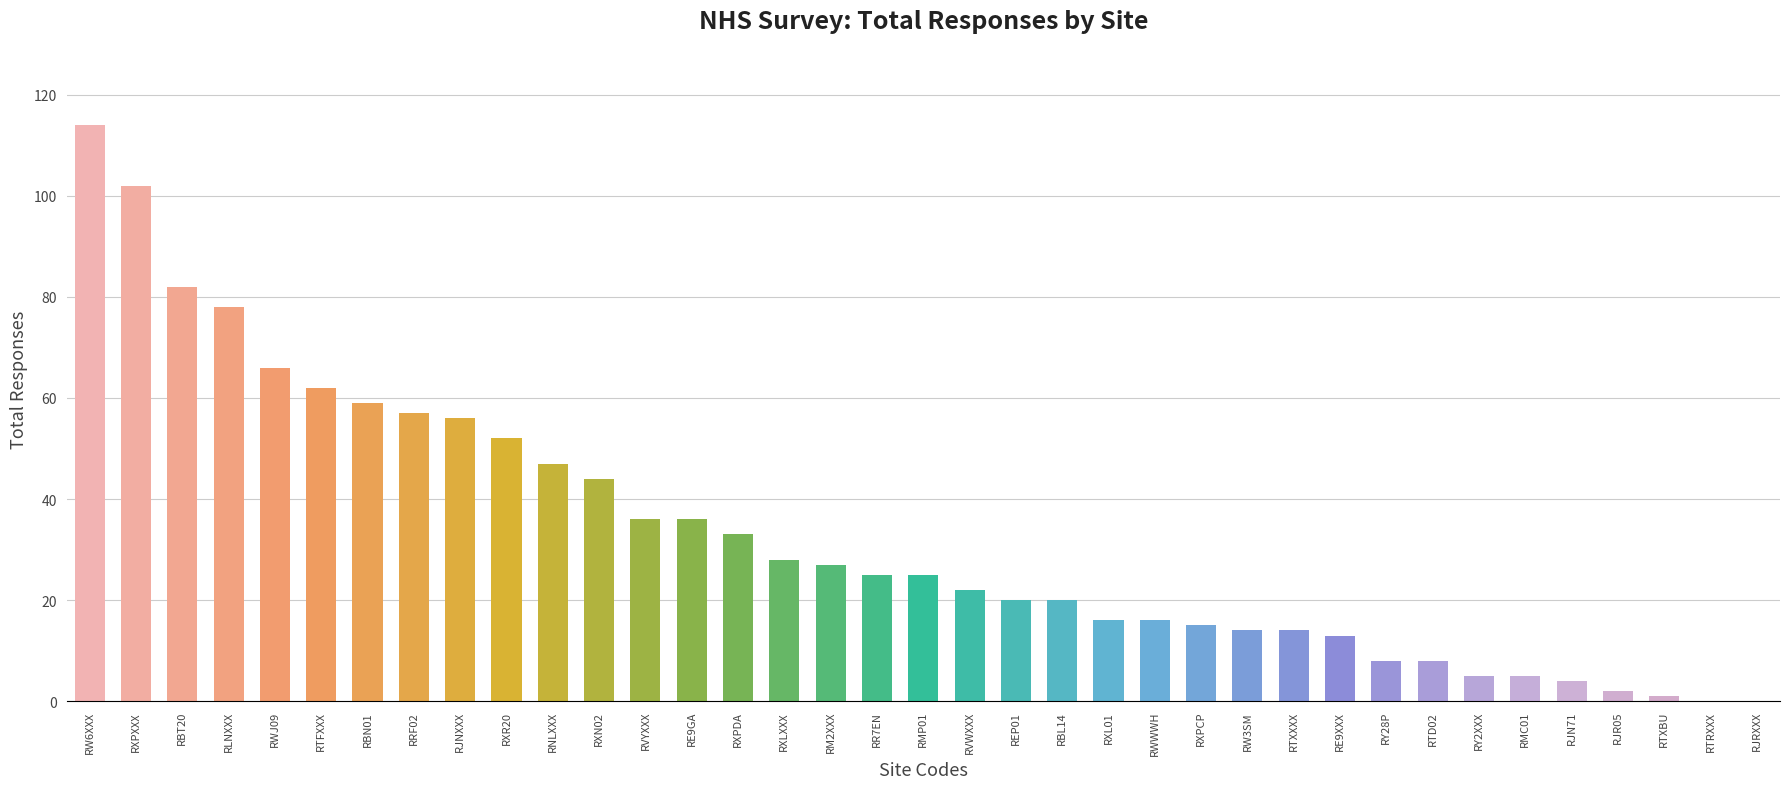

What is the average value?

33